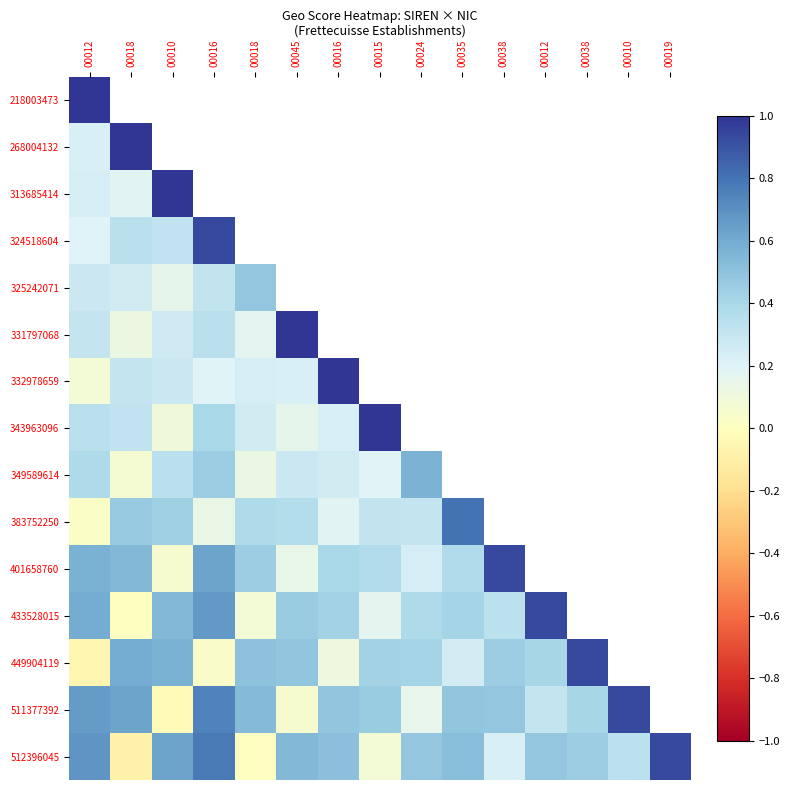

Where is 401658760 nearest to the value 0?

00010